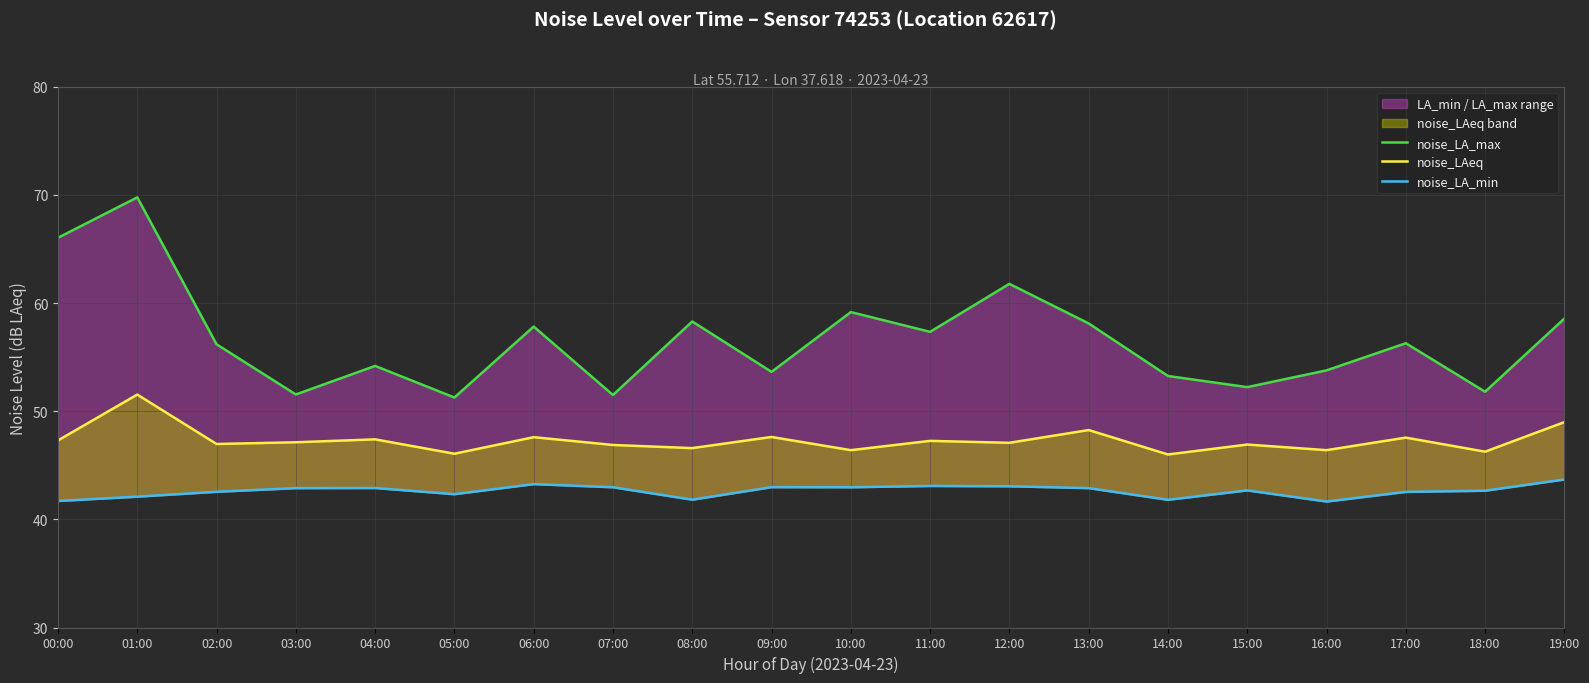

Does the chart have visible grid lines?

Yes